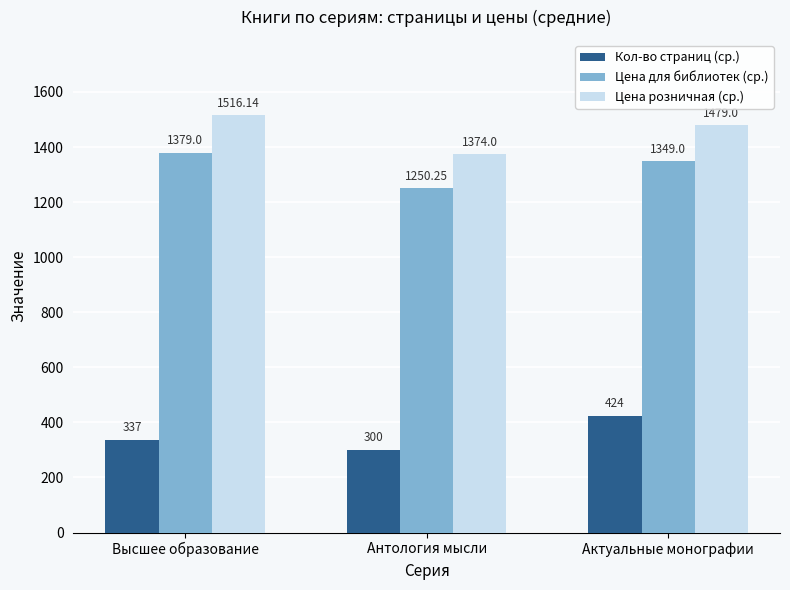

Which series has the widest spread of values?

Цена розничная (ср.)